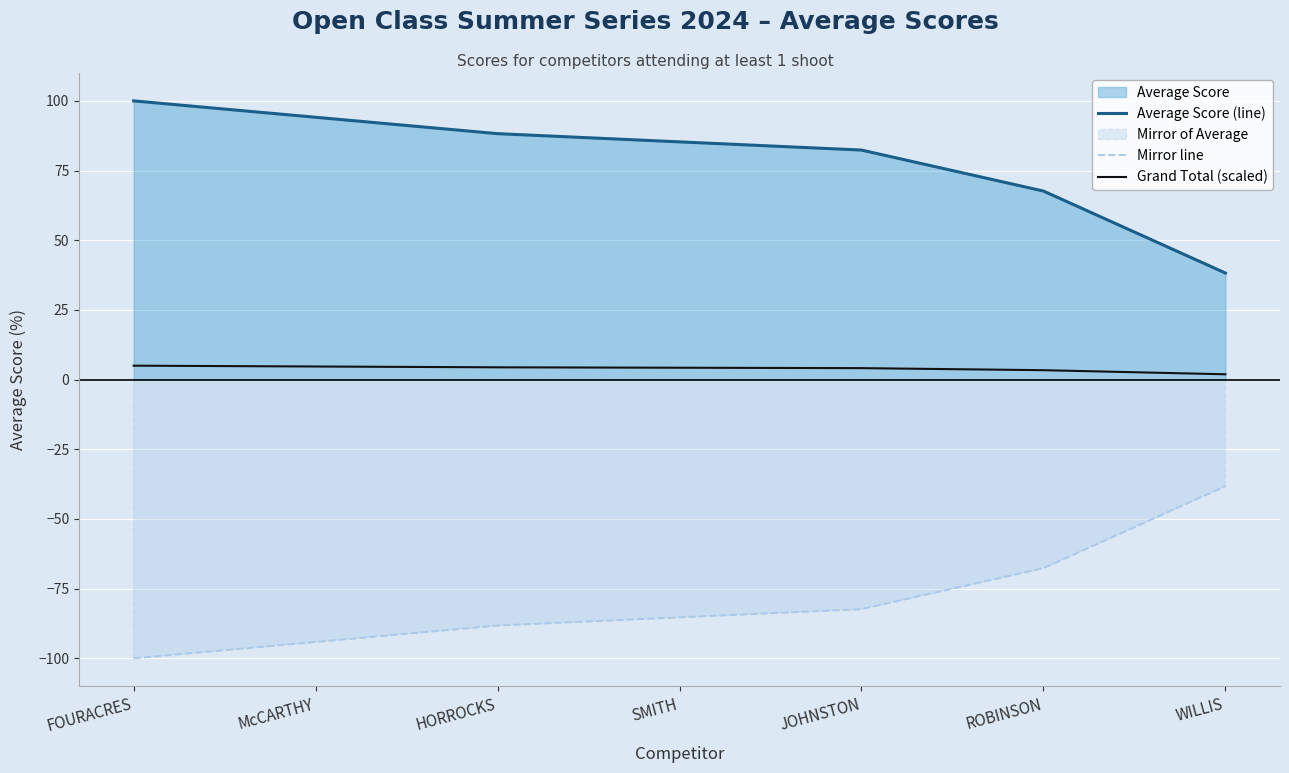

Is the value of Mirror line at HORROCKS greater than the value of Average Score (line) at ROBINSON?

No